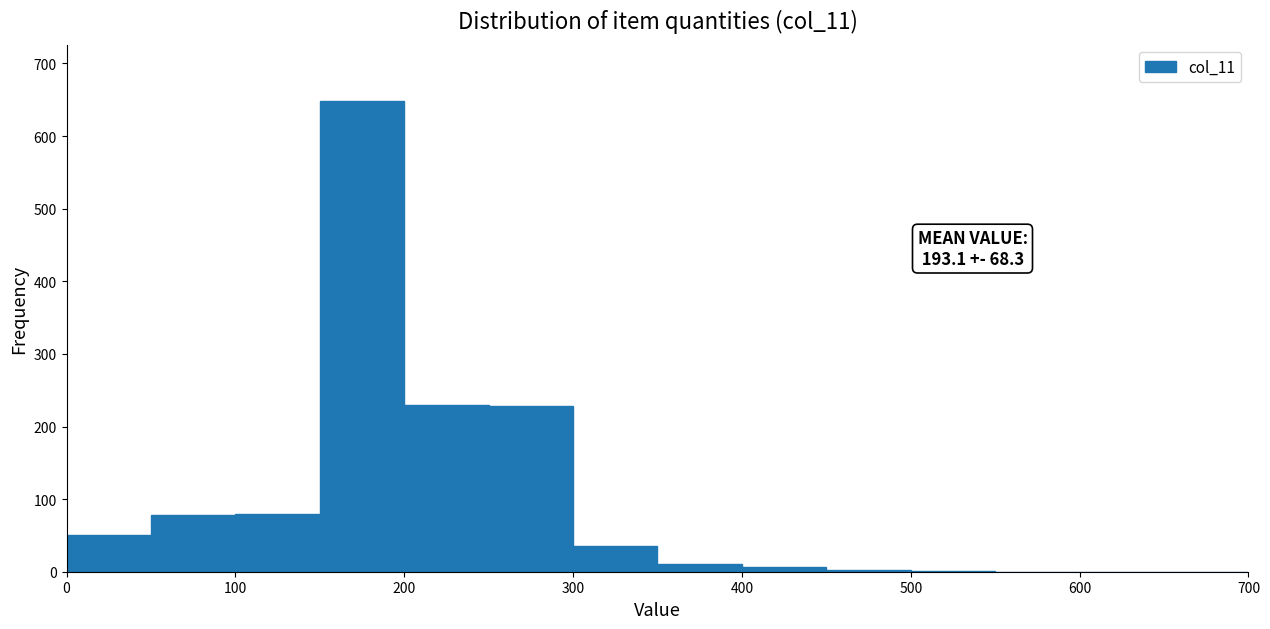

Over which range of the x-axis is the bar tallest?

150 to 200